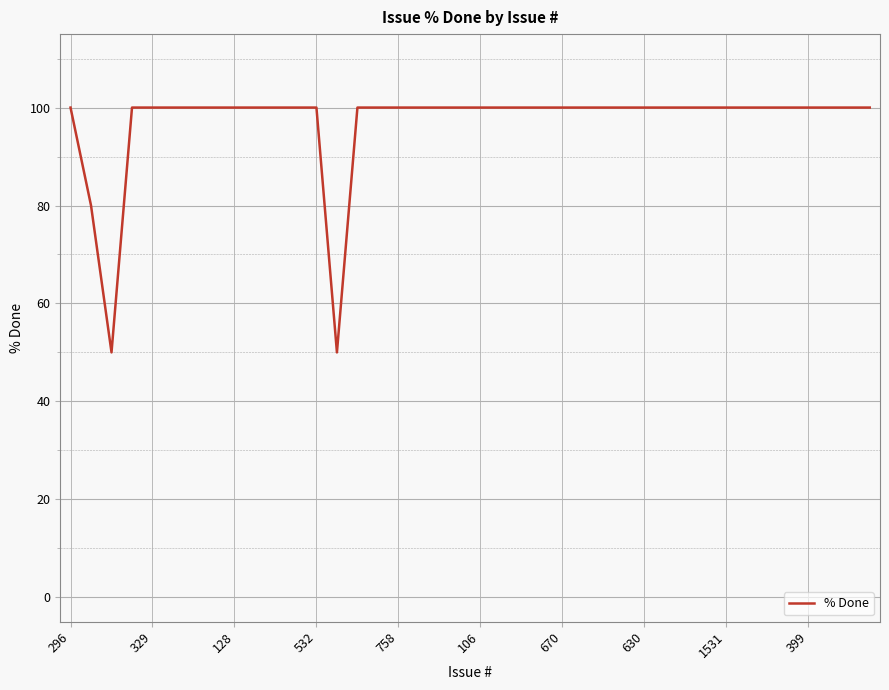

What is the smallest value displayed?

50